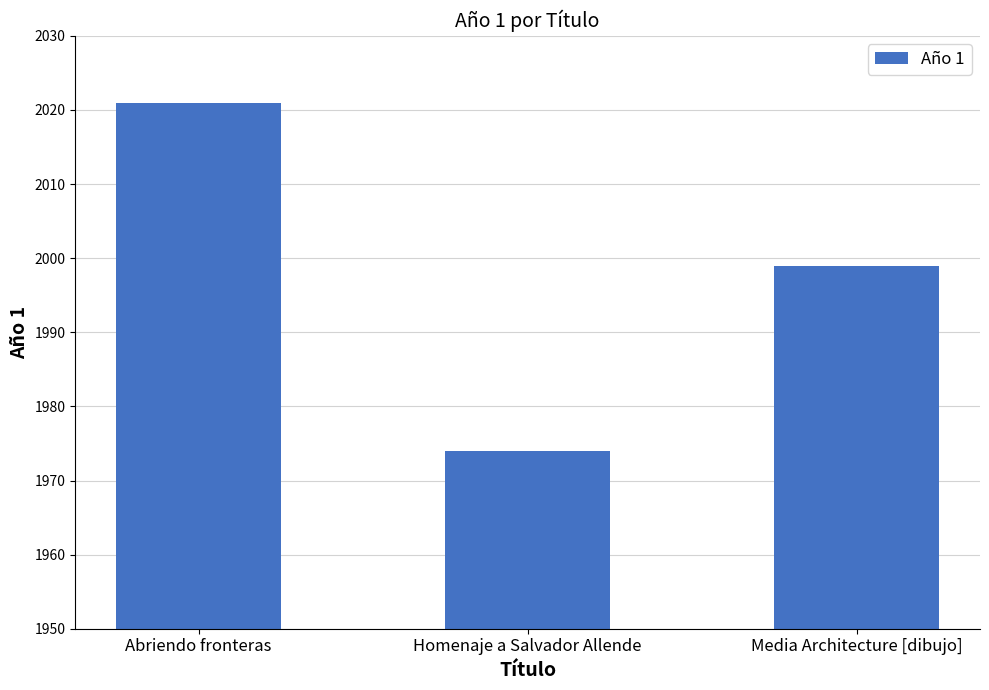

What position from the left is Media Architecture [dibujo]?

3